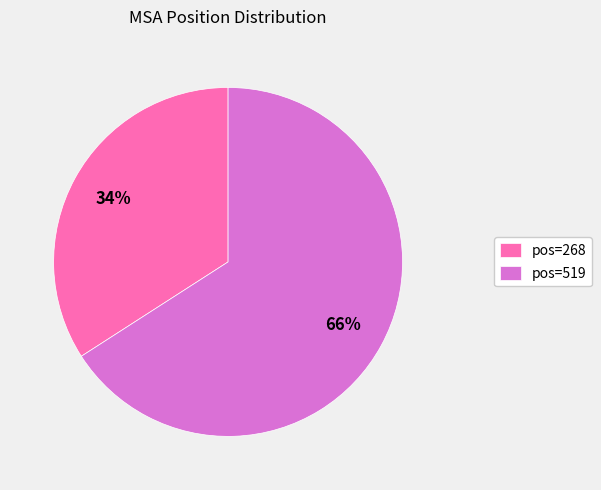

Between pos=268 and pos=519, which is larger?

pos=519